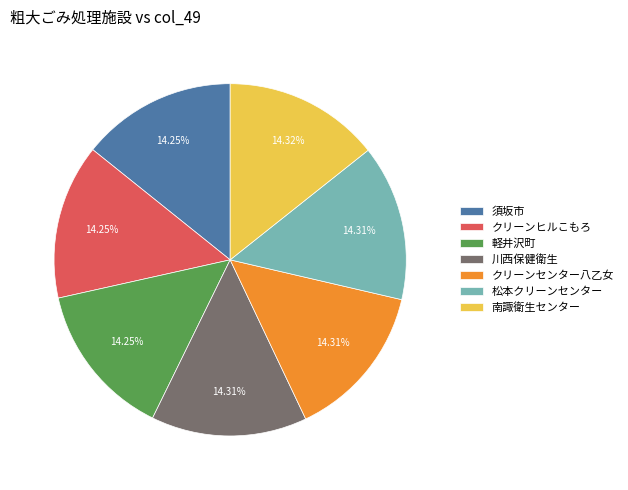

How many slices are in this pie chart?

7